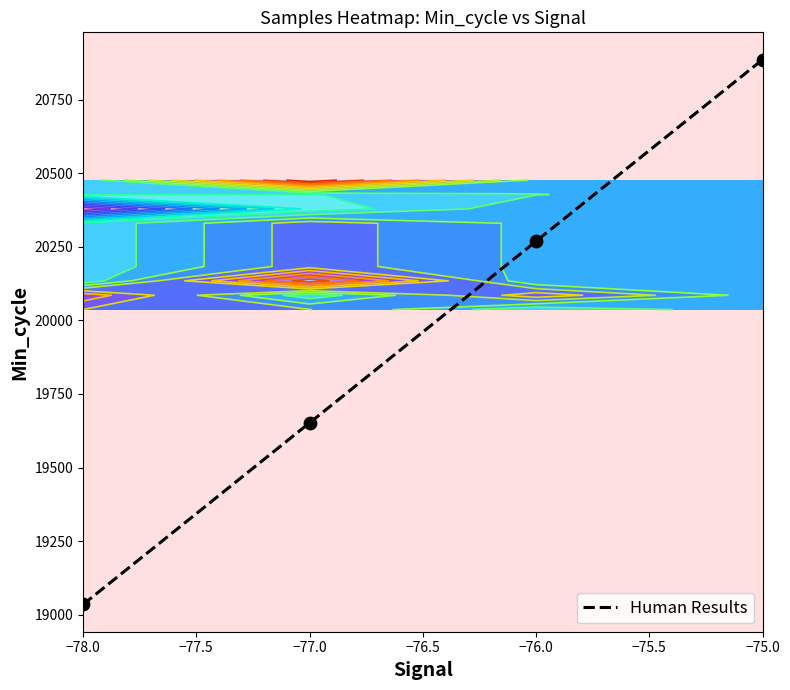

How many distinct data groups are displayed?

1